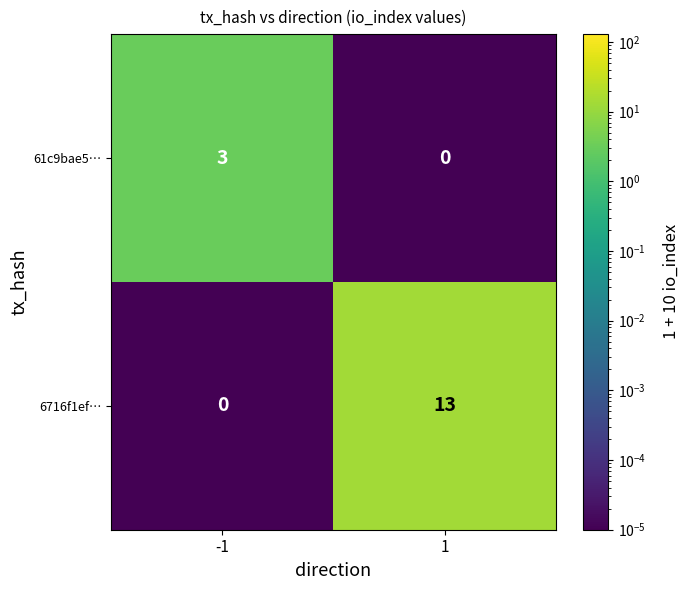

Rank the series at -1 from highest to lowest value.

61c9bae5…, 6716f1ef…